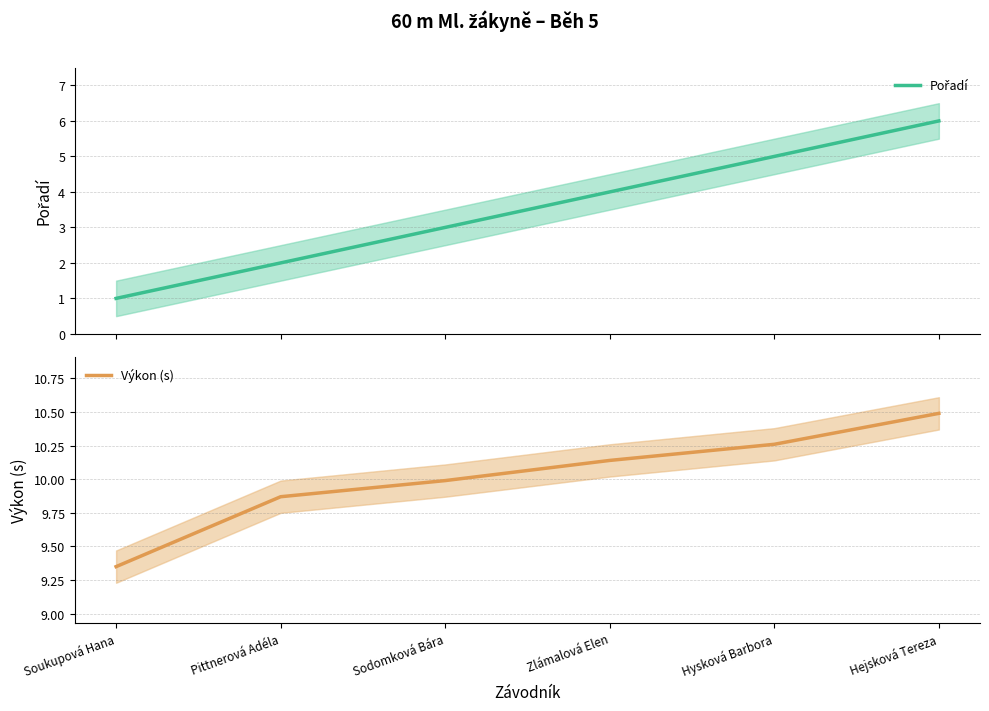

What is the difference between the Pořadí values at Pittnerová Adéla and Soukupová Hana?

1.0